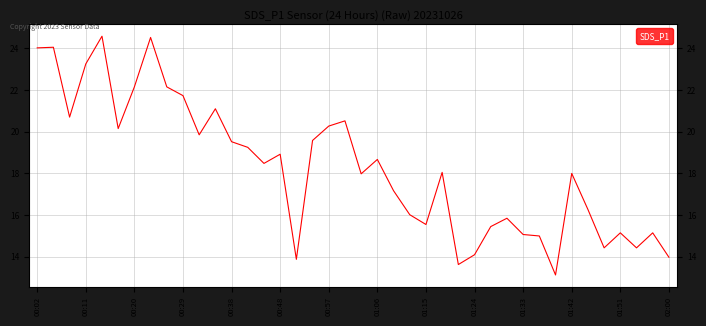

Where is the data nearest to the value 18?

01:42